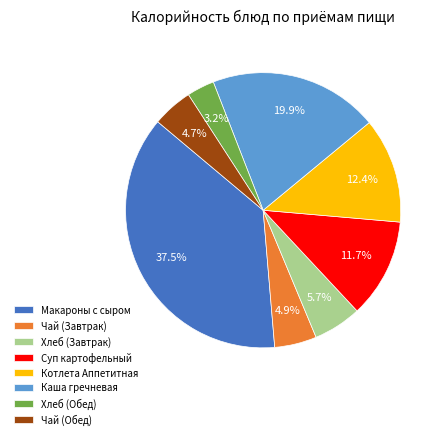

Which category has the biggest portion of the pie?

Макароны с сыром